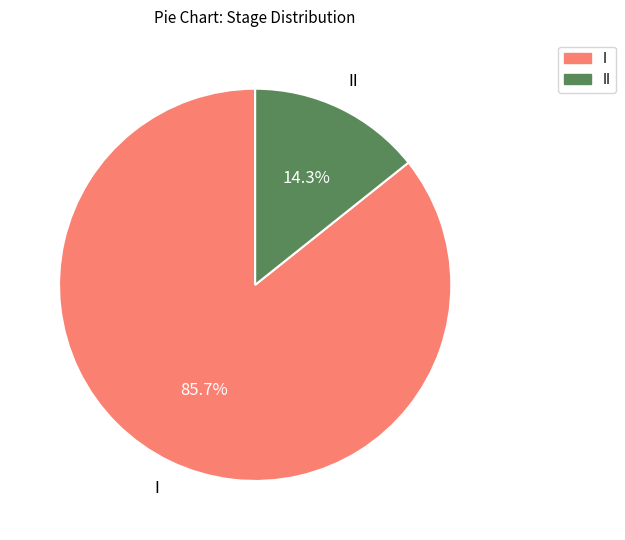

Rank the categories by value from highest to lowest.

I, II